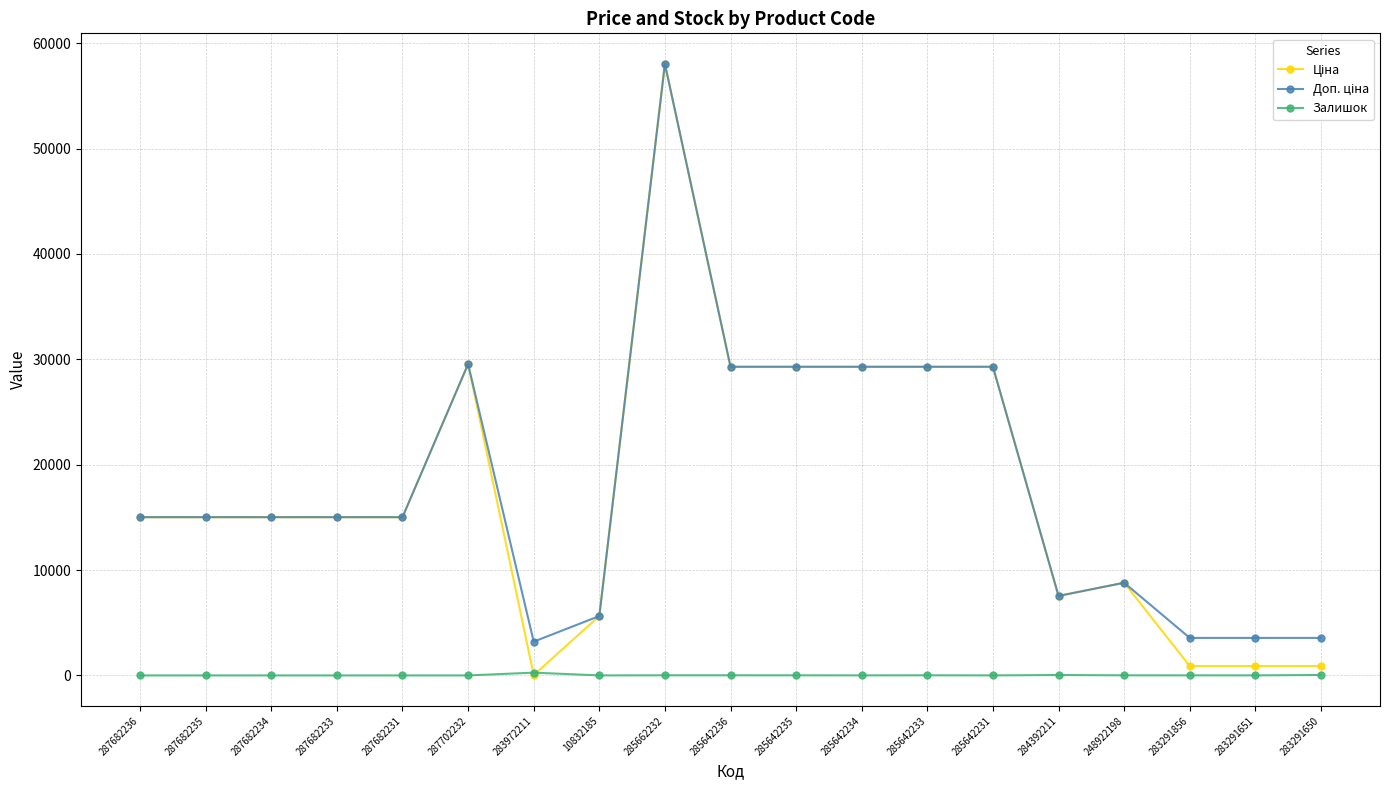

At which category is the sum across all series the highest?

285662232